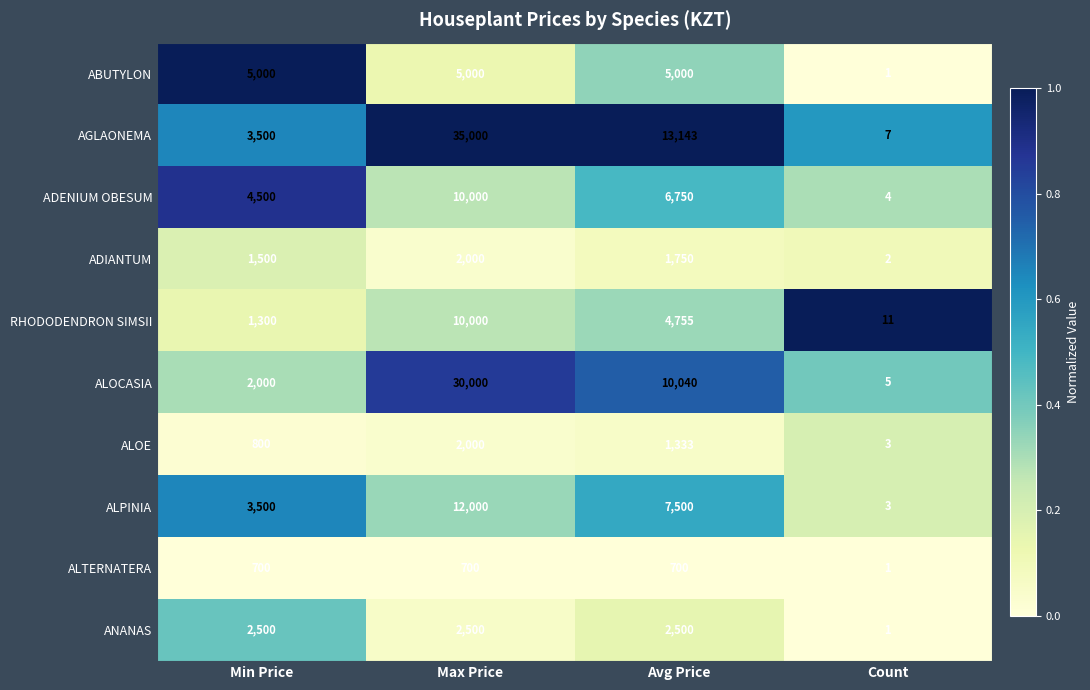

Read the ALTERNATERA value at Min Price, to the nearest 100.

700